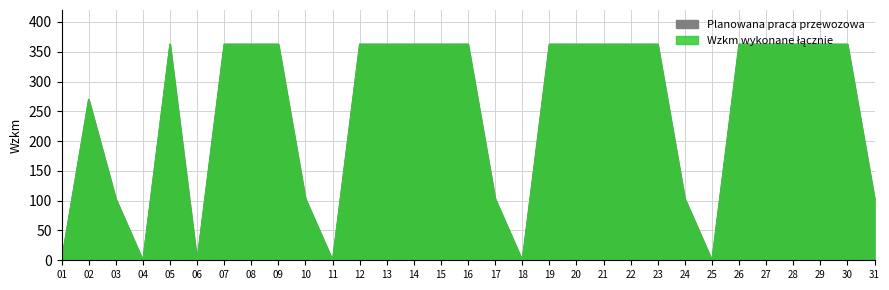

What are all the series names shown in the legend?

Planowana praca przewozowa, Wzkm wykonane łącznie